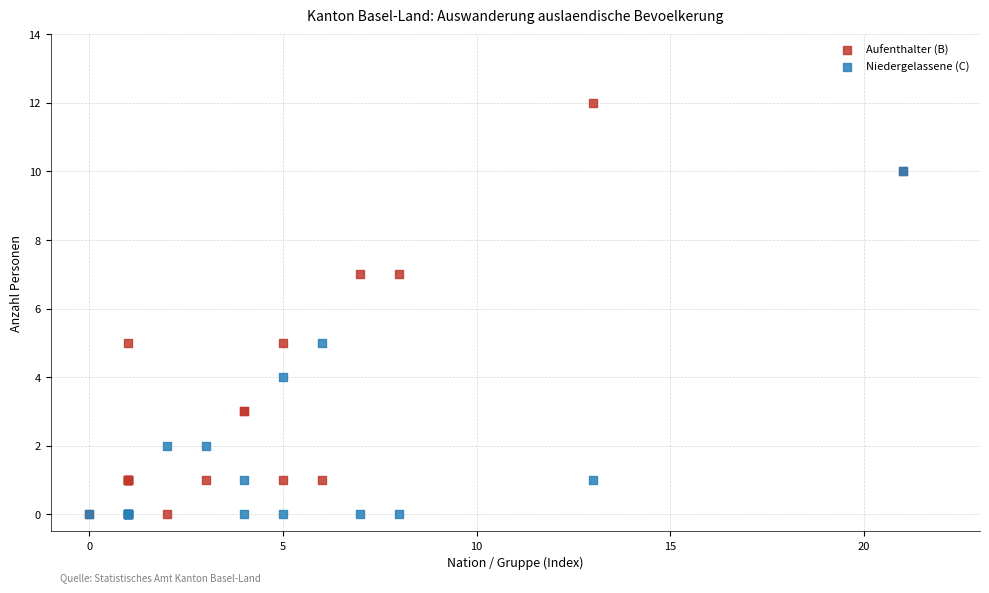

Which series contains the highest Y value?

Aufenthalter (B)